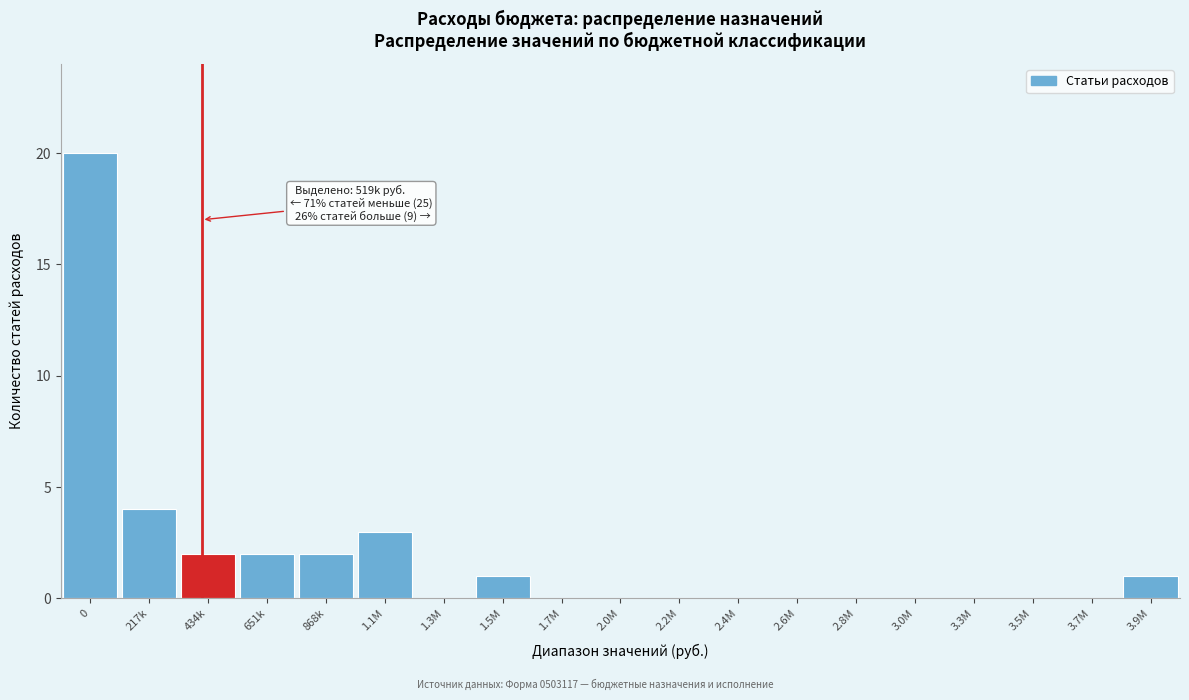

The value at 0 is 7. True or false?

False